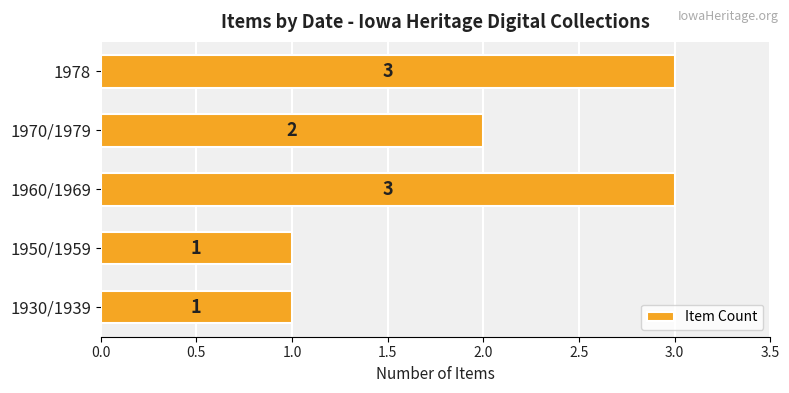

Reading bottom to top, transcribe all the data shown in this chart.

1930/1939=1	1950/1959=1	1960/1969=3	1970/1979=2	1978=3